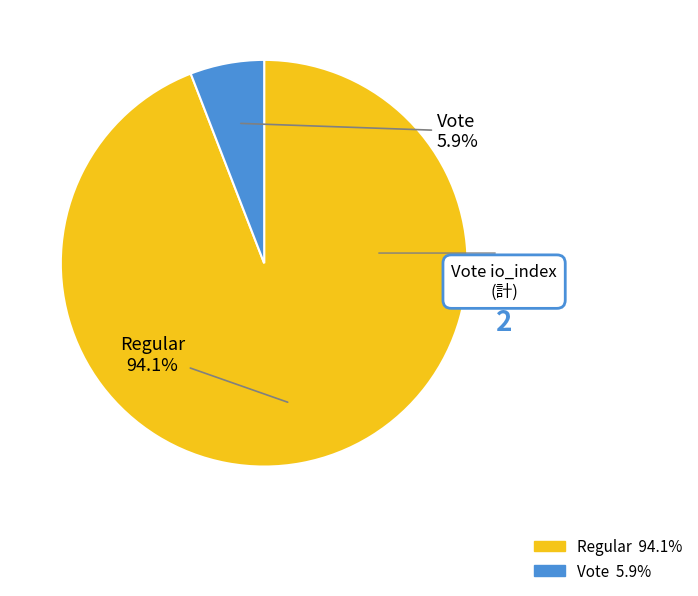

Which has a higher value, Vote or Regular?

Regular